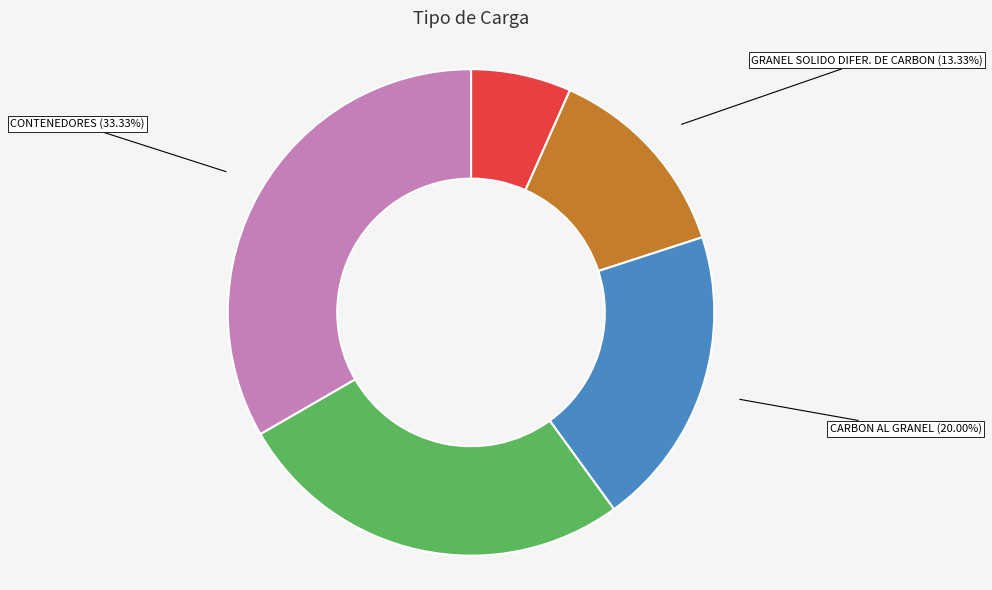

Is GRANEL SOLIDO DIFER. DE CARBON the majority of the pie?

No